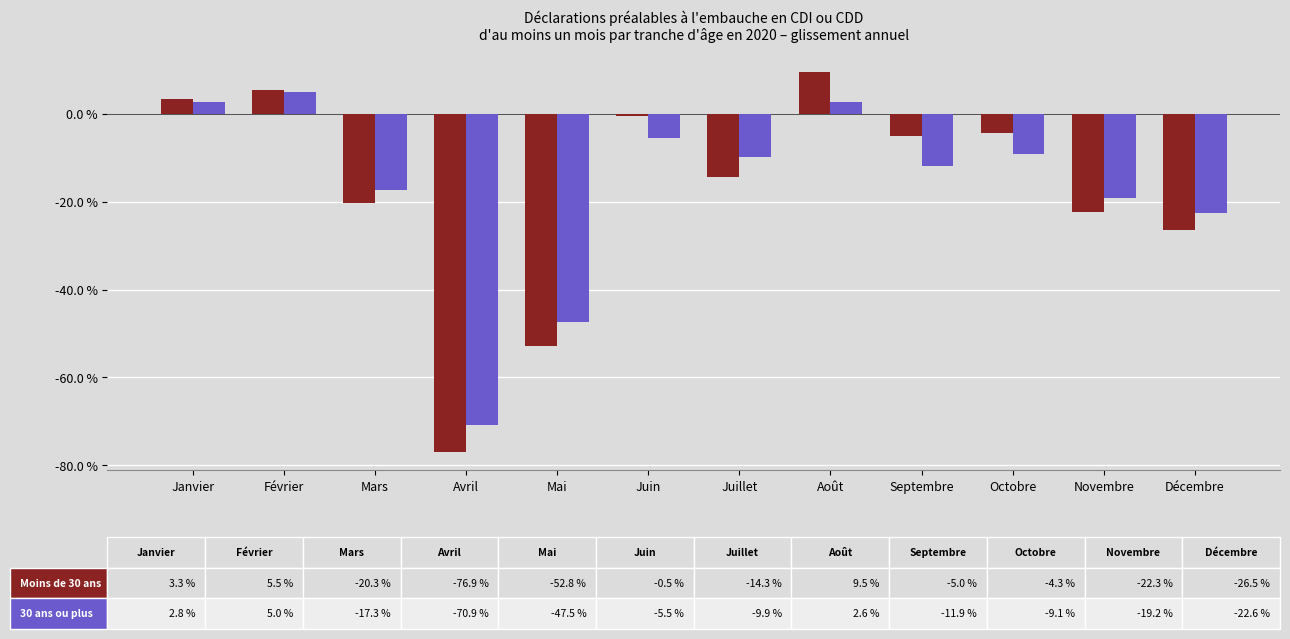

What is the label of the 6th bar from the left?

Juin